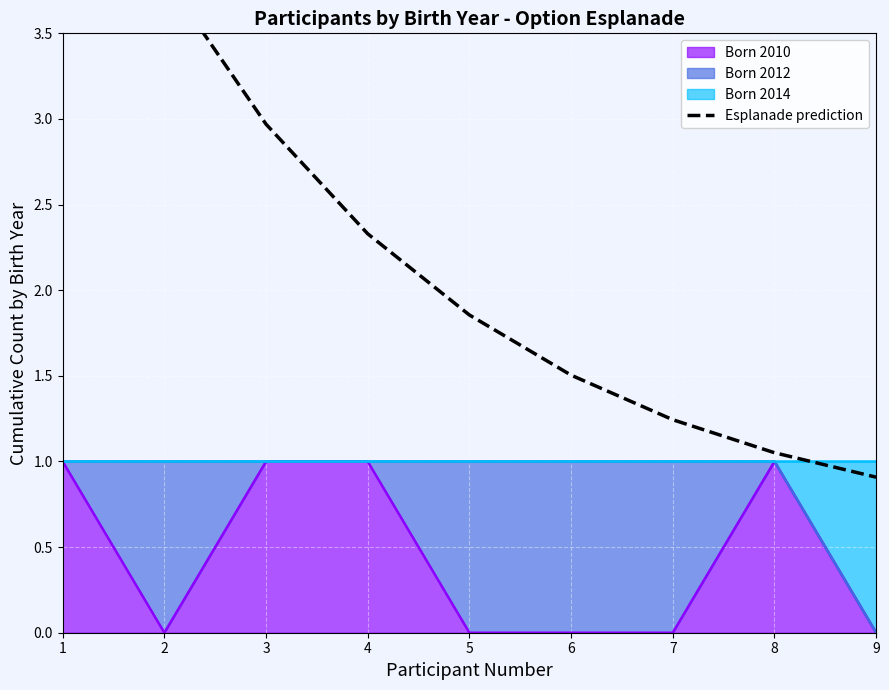

The chart shows a value of 3.1 at 5. True or false?

False